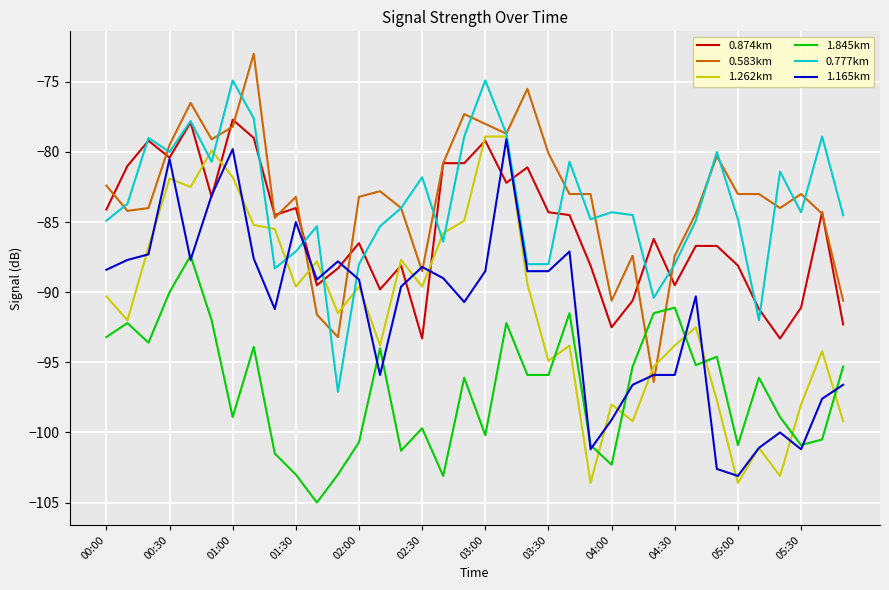

True or false: 1.845km and 0.777km cross at least once.

False